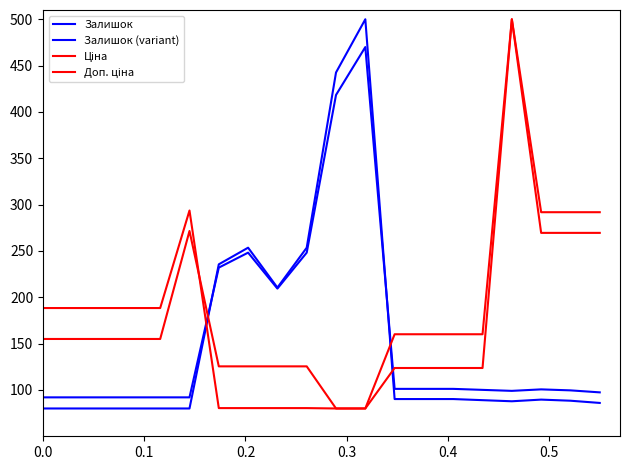

Does the chart display data point markers on the line(s)?

No